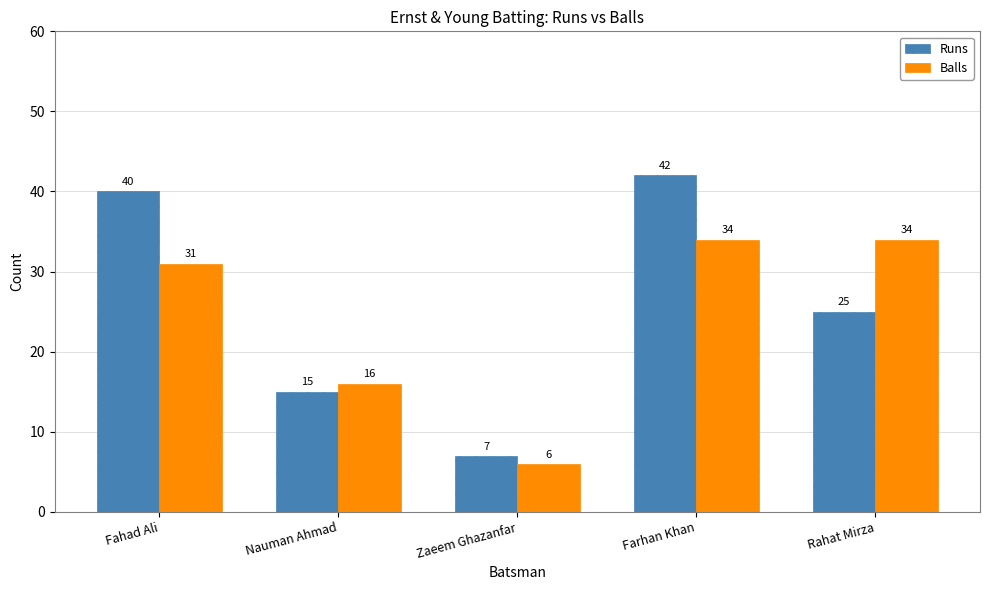

What is the sum of all Balls values?

121